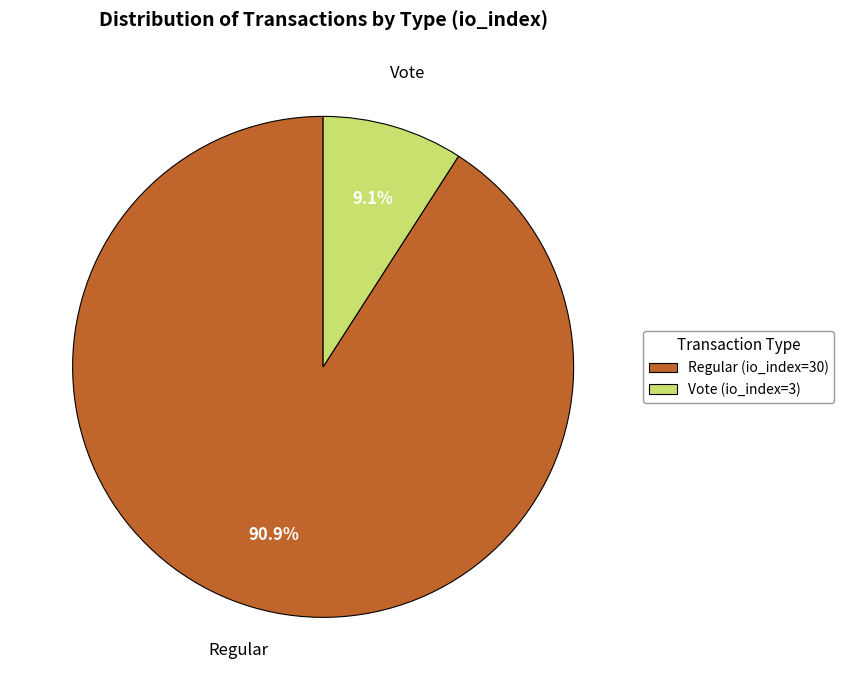

Which category accounts for the majority?

Regular (io_index=30)